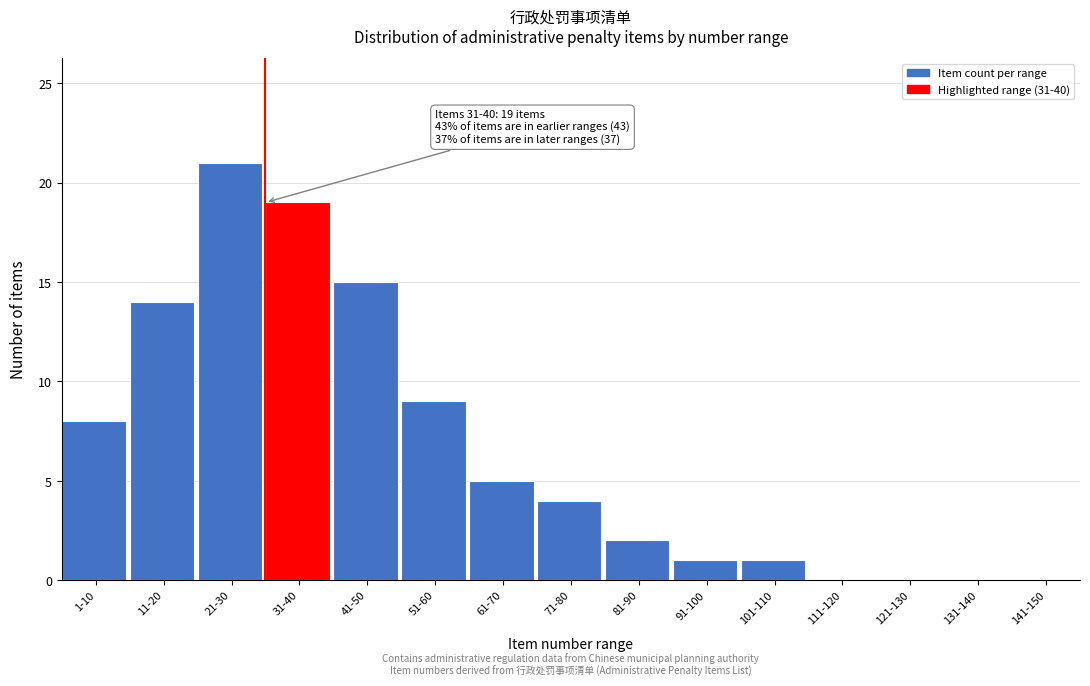

Reading right to left, transcribe all the data shown in this chart.

141-150=0	131-140=0	121-130=0	111-120=0	101-110=1	91-100=1	81-90=2	71-80=4	61-70=5	51-60=9	41-50=15	31-40=19	21-30=21	11-20=14	1-10=8